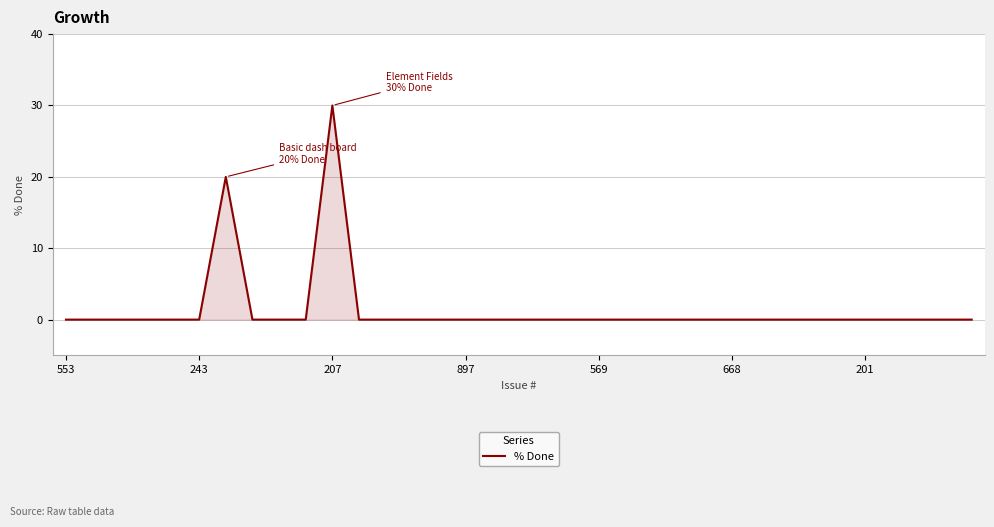

What is the maximum value shown in the chart?

30